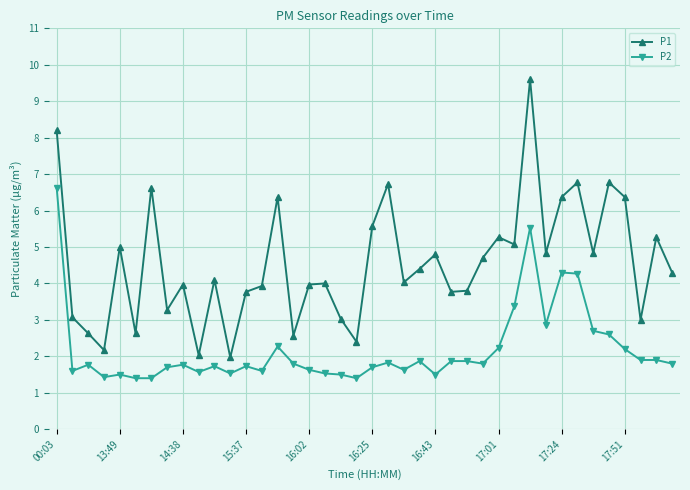

Rank the series by their maximum value, from highest to lowest.

P1, P2